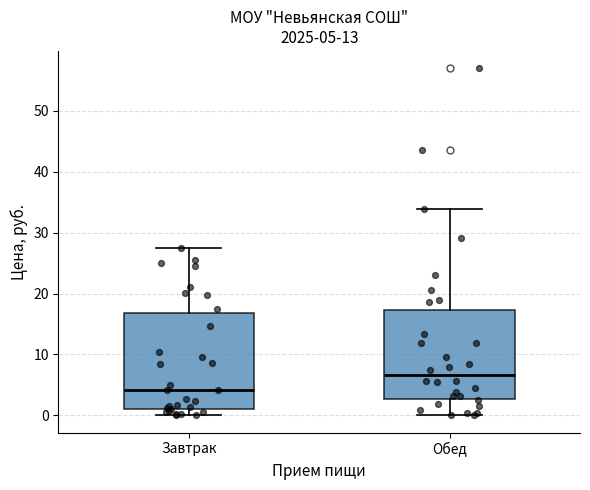

Which box has the highest median line?

Обед